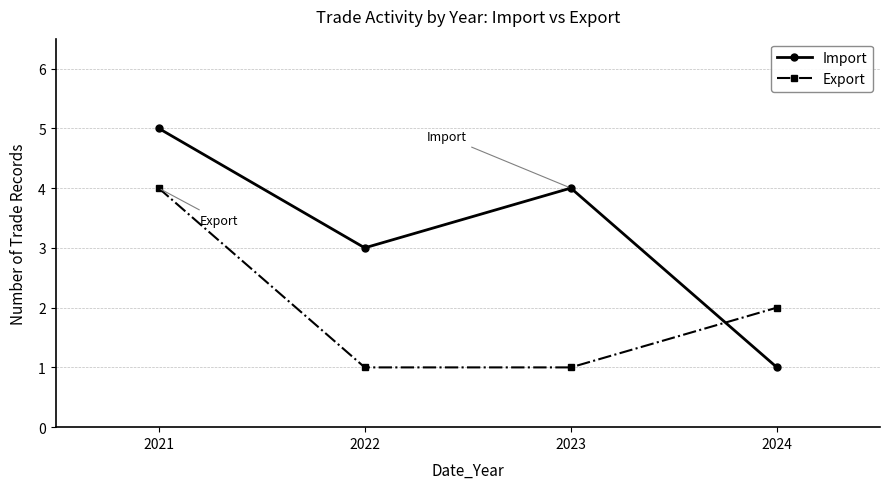

Is the value of Import at 2021 greater than the value of Export at 2023?

Yes